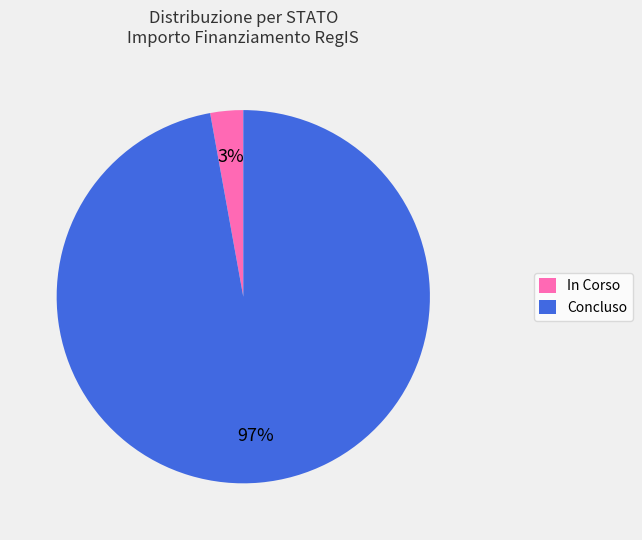

How many segments does this pie chart have?

2